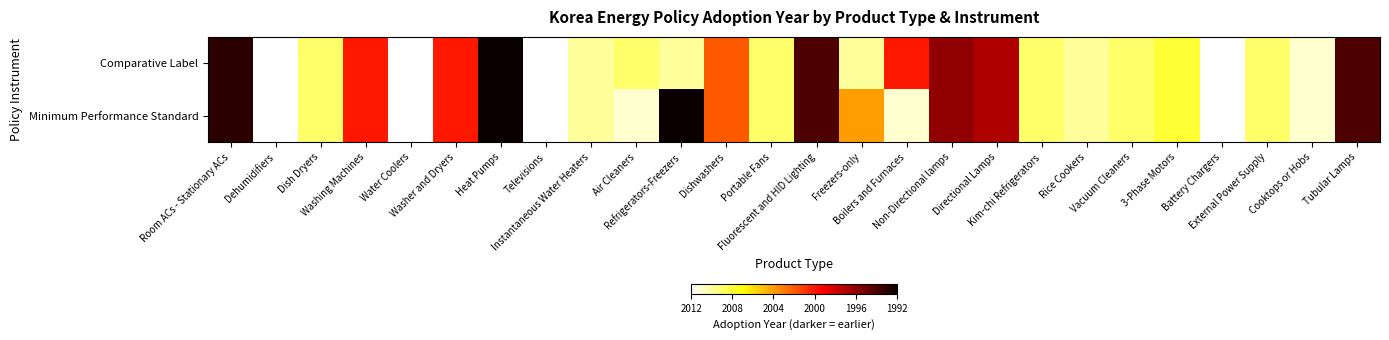

Rank the series by their maximum value, from lowest to highest.

Comparative Label, Minimum Performance Standard